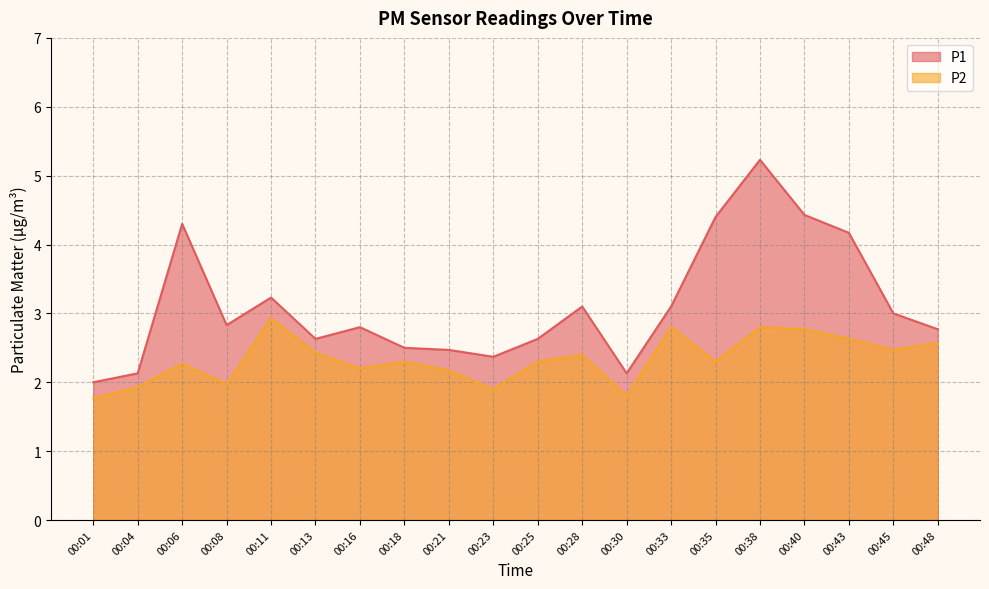

What is the value of the P1 point at the 20th from the left?

2.8